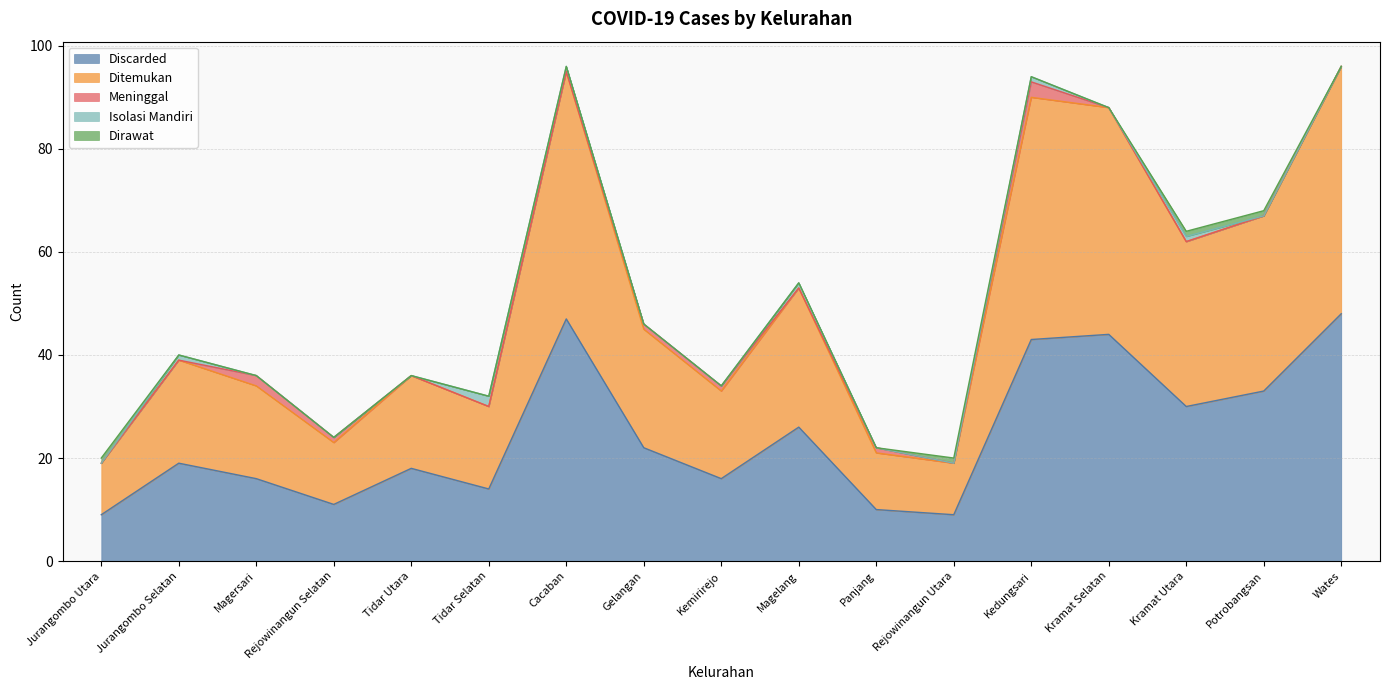

How many values in the Discarded series are below 19?

8